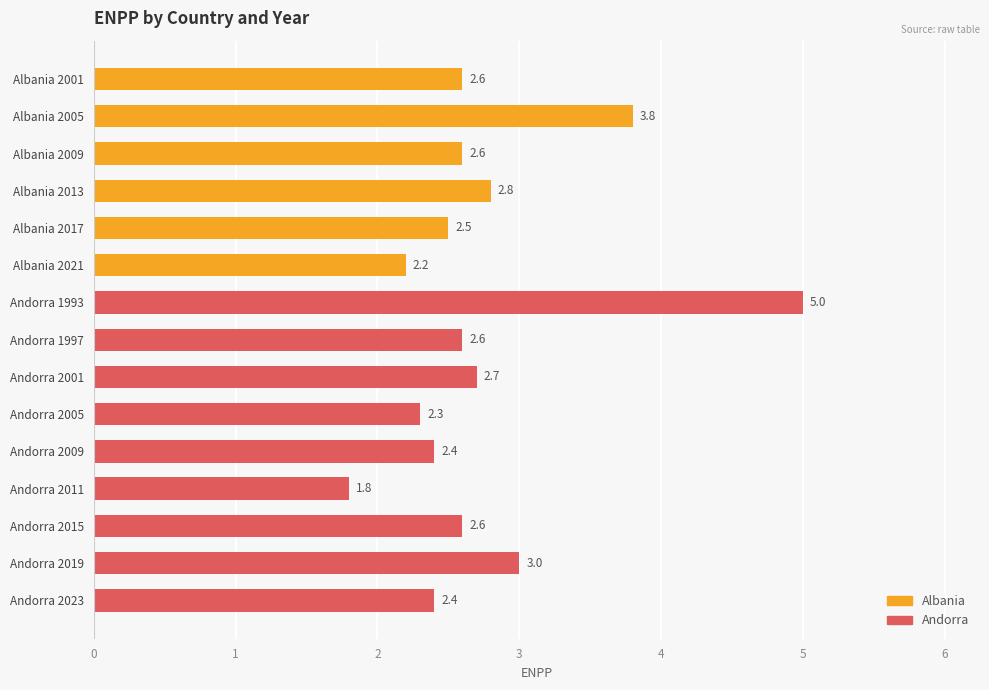

What is the smallest value displayed?

1.8